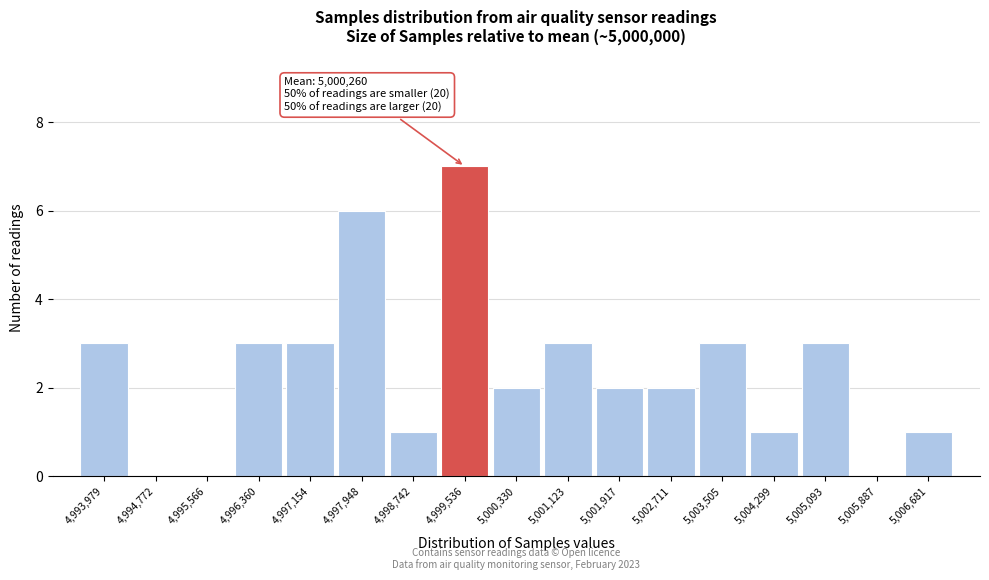

Reading left to right, transcribe all the data shown in this chart.

4,993,979=3	4,994,772=0	4,995,566=0	4,996,360=3	4,997,154=3	4,997,948=6	4,998,742=1	4,999,536=7	5,000,330=2	5,001,123=3	5,001,917=2	5,002,711=2	5,003,505=3	5,004,299=1	5,005,093=3	5,005,887=0	5,006,681=1